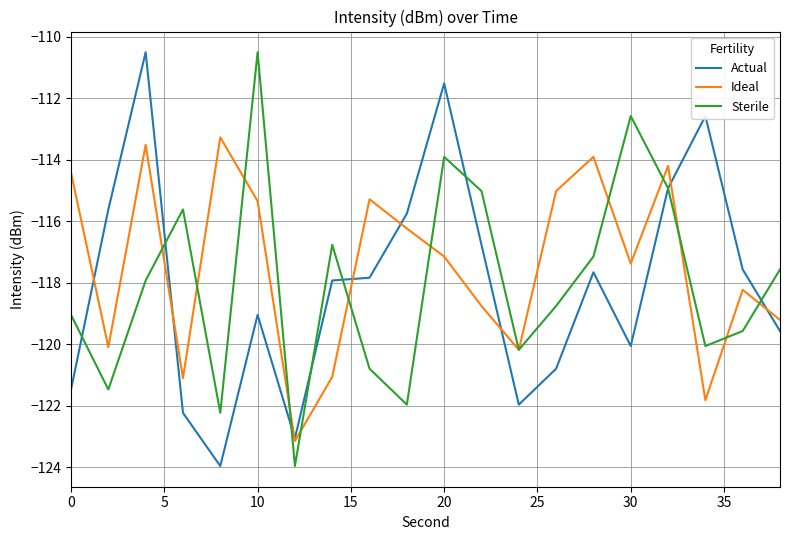

Reading left to right, extract all data points from this chart.

Actual: -121.5	-115.6	-110.5	-122.2	-124.0	-119.0	-123.1	-117.9	-117.8	-115.8	-111.5	-116.8	-122.0	-120.8	-117.7	-120.1	-114.9	-112.6	-117.6	-119.6
Ideal: -114.4	-120.1	-113.5	-121.1	-113.3	-115.3	-123.1	-121.1	-115.3	-116.2	-117.1	-118.8	-120.2	-115.0	-113.9	-117.4	-114.2	-121.8	-118.2	-119.2
Sterile: -119.0	-121.5	-117.9	-115.6	-122.2	-110.5	-124.0	-116.8	-120.8	-122.0	-113.9	-115.0	-120.2	-118.8	-117.1	-112.6	-114.9	-120.1	-119.6	-117.6